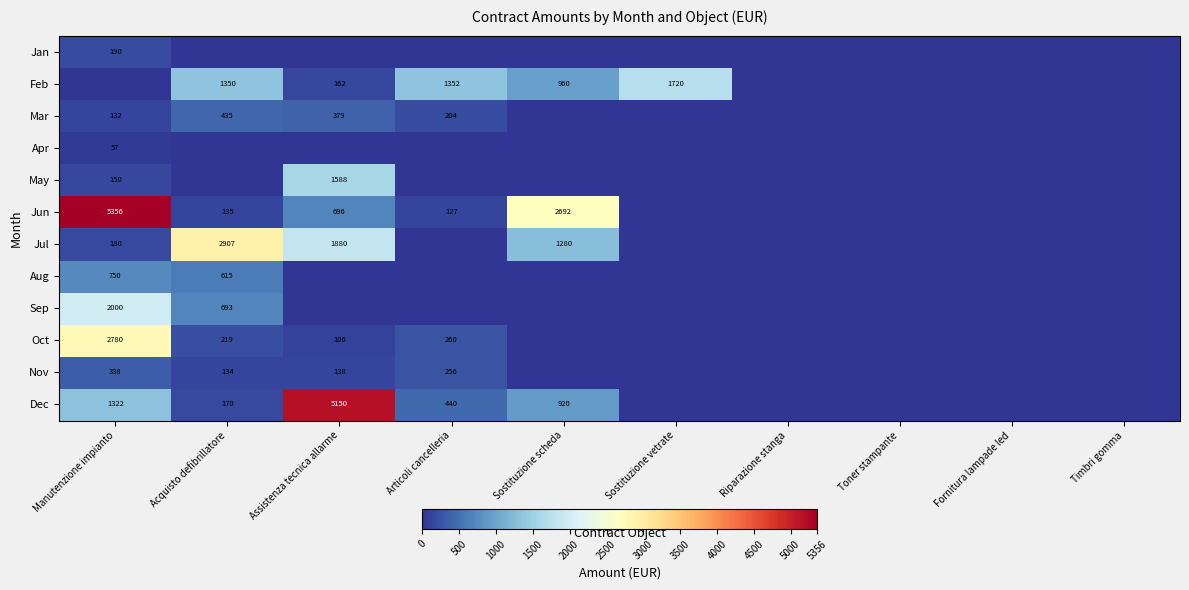

What is the sum of the Jul values at Manutenzione impianto and Assistenza tecnica allarme?

2060